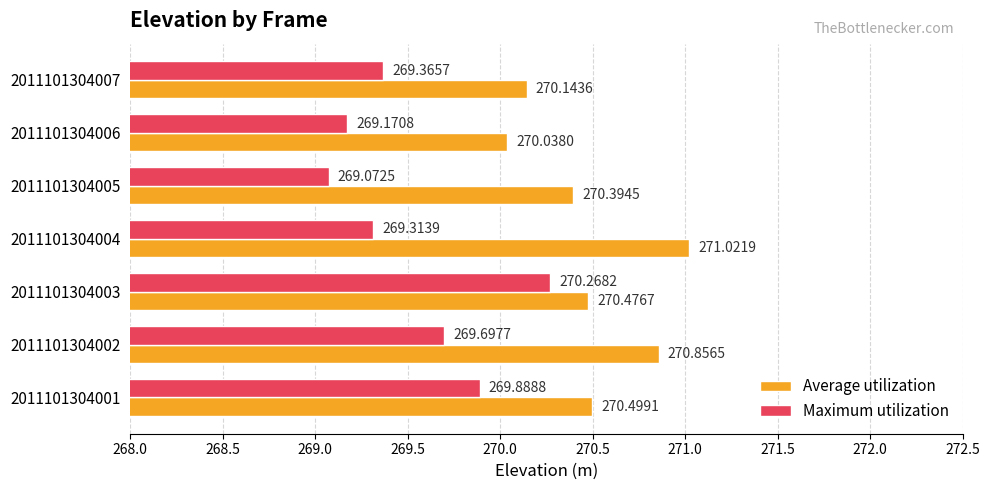

What is the sum of all Maximum utilization values?

1886.8